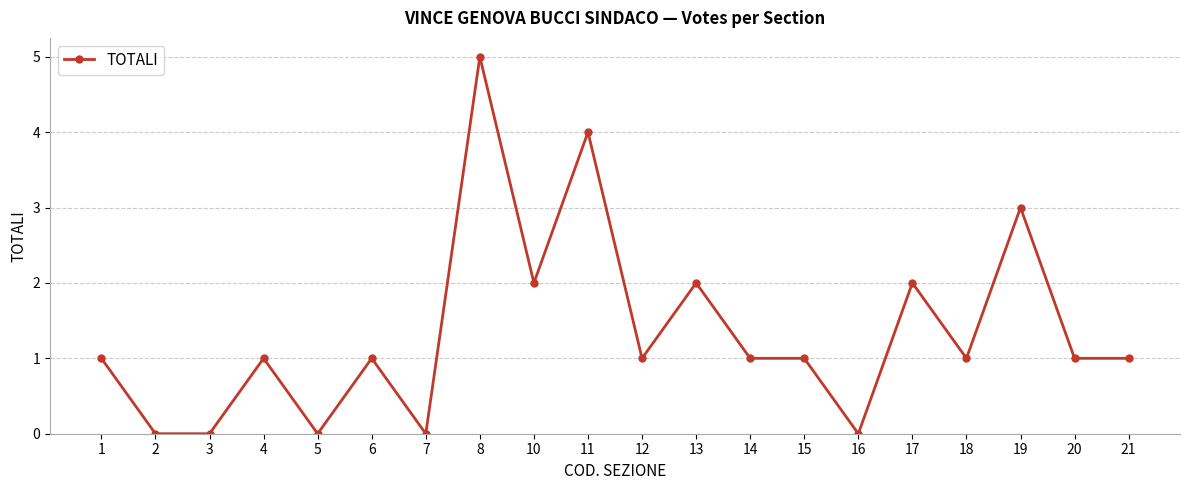

Which has a higher value, 8 or 15?

8